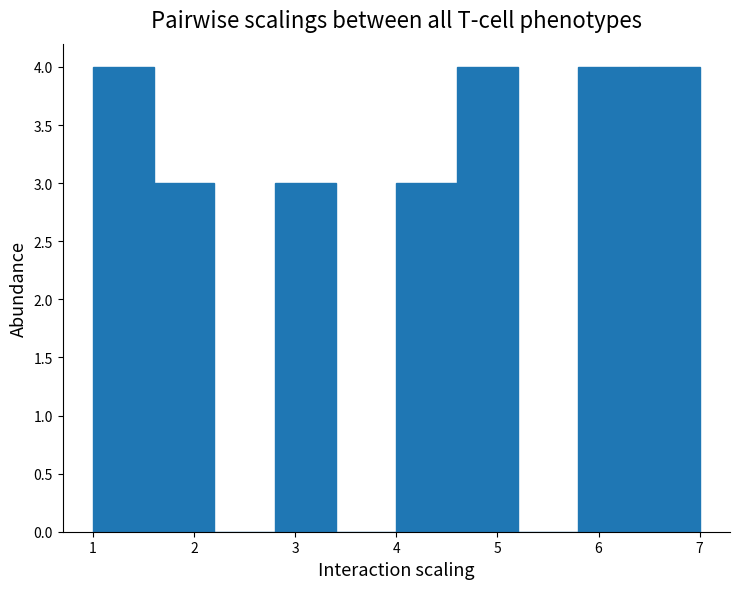

How tall is the bar that spans 5.8 to 6.4 on the x-axis? The values are not printed on the chart, so give them approximately, as read against the axis.

4